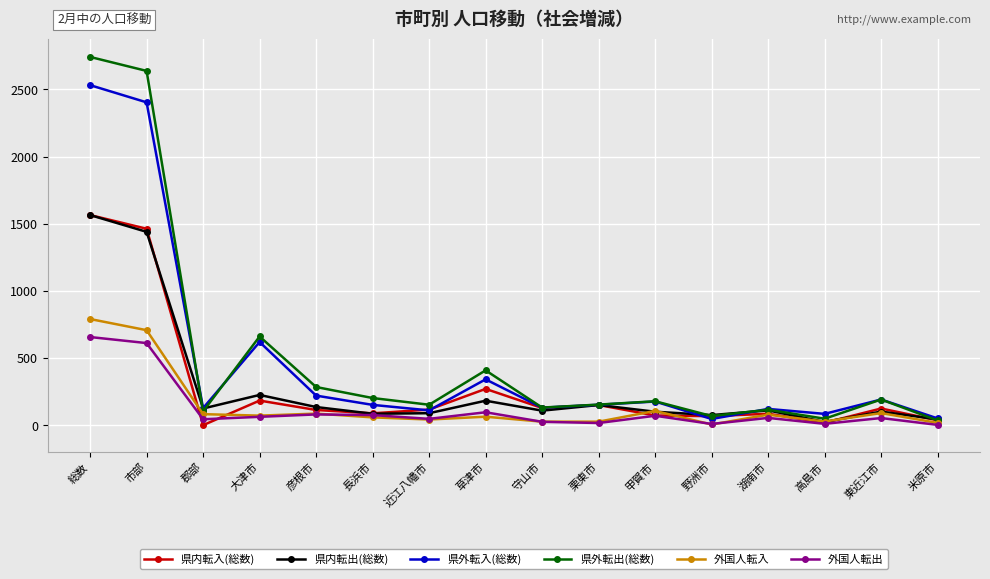

Which series changed the most between 市部 and 甲賀市?

県外転出(総数)